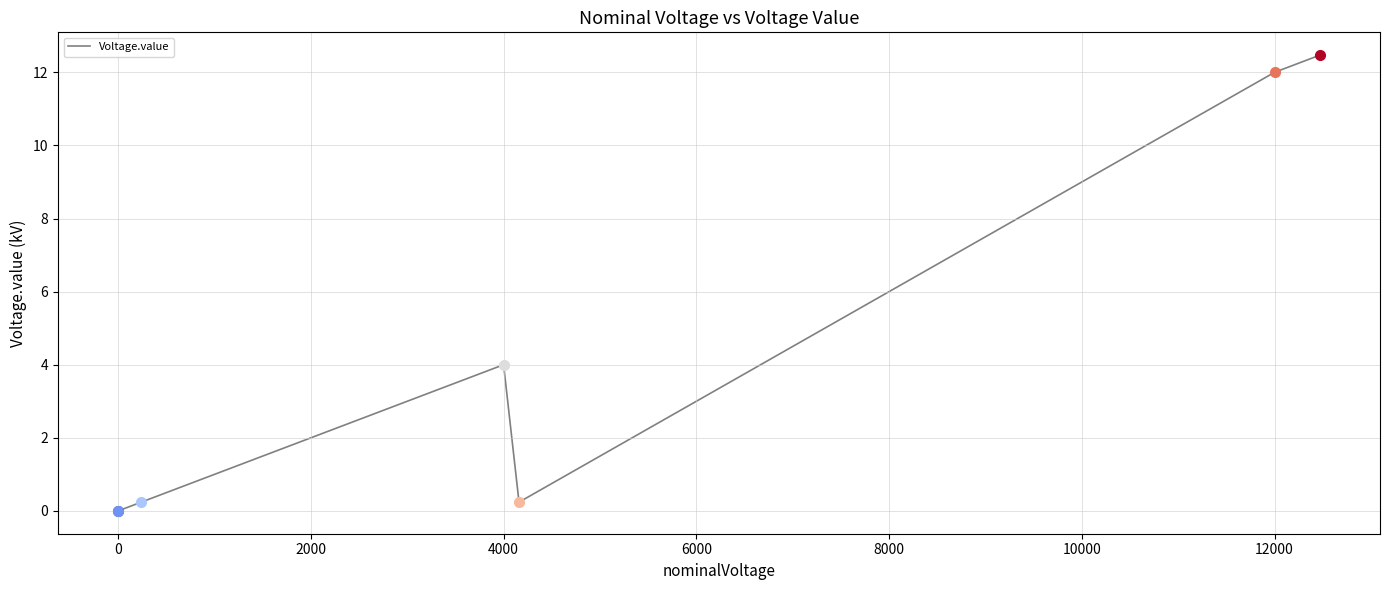

Which has a higher value, 0 or 4000?

4000